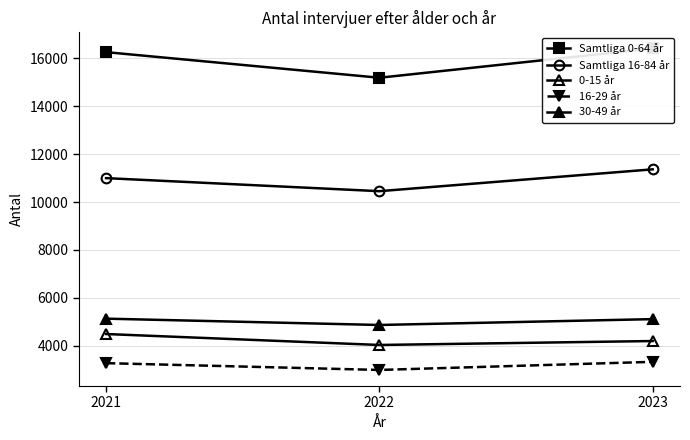

What is the value of the Samtliga 16-84 år point at the 3rd from the left?

11365